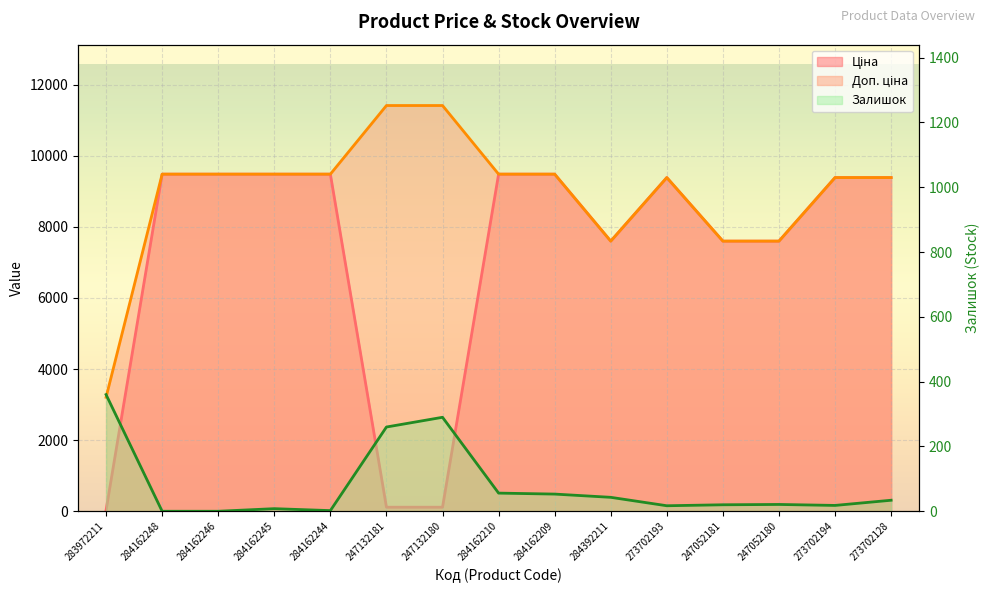

Which series has the widest spread of values?

Ціна